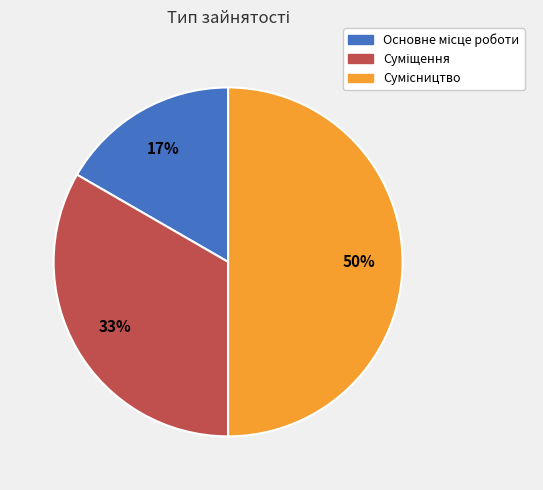

To the nearest percent, what is the average slice percentage?

33%